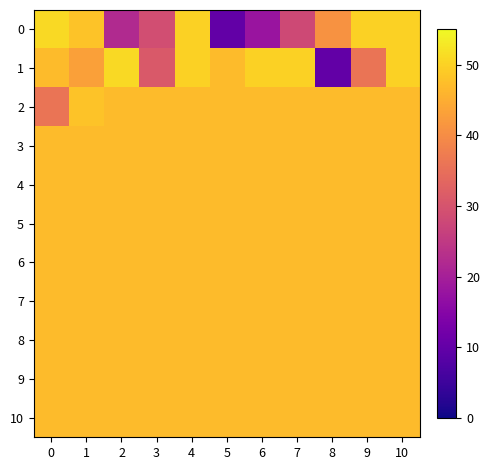

What is the difference between the highest and lowest values at 7?

22